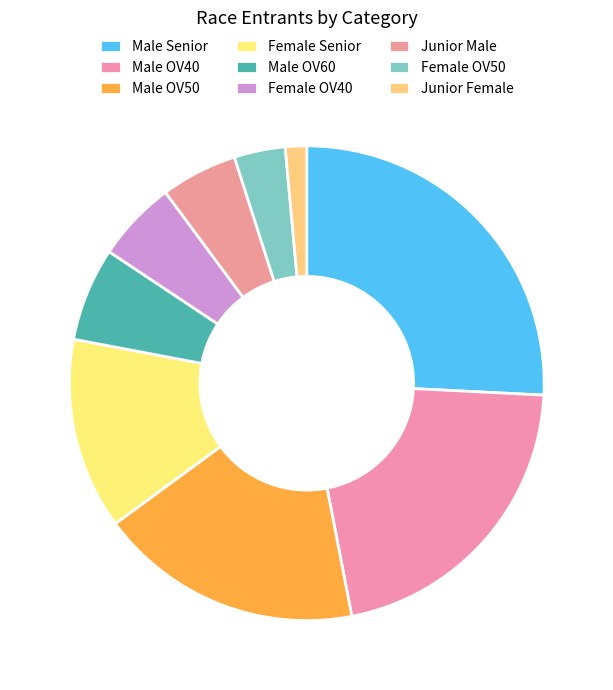

True or false: Male OV50 accounts for 18% of the total.

True